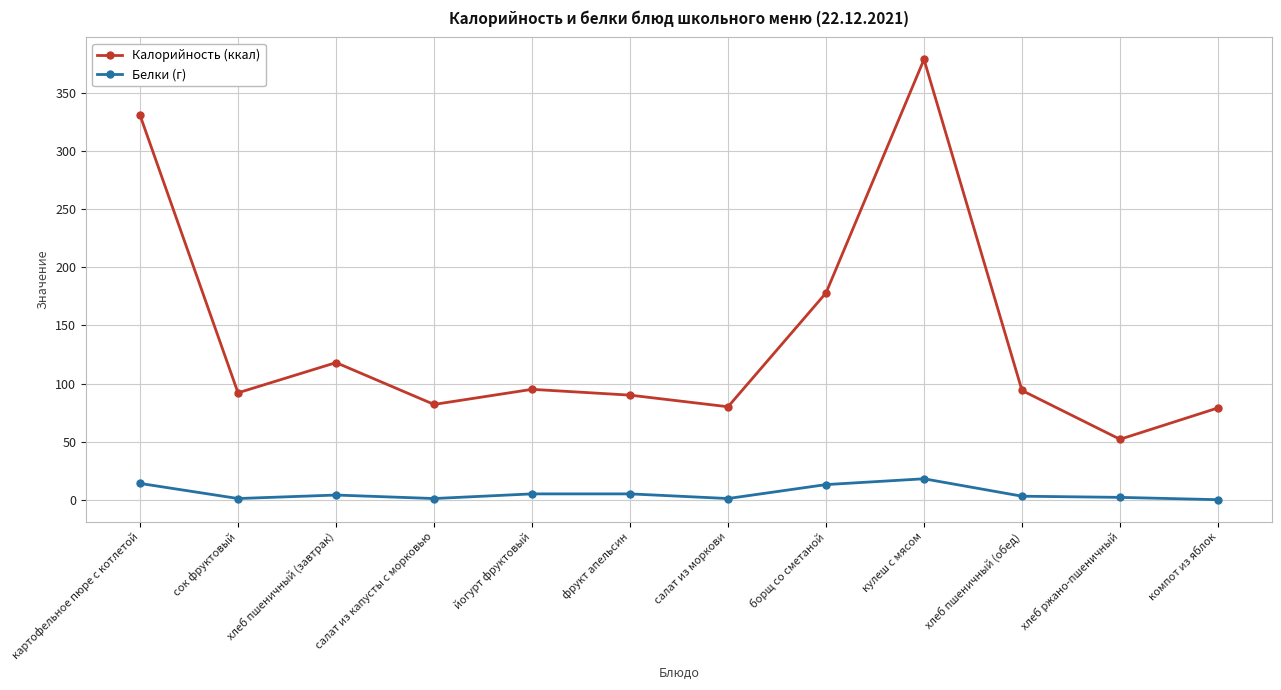

How many data points in Калорийность (ккал) are less than 94?

6